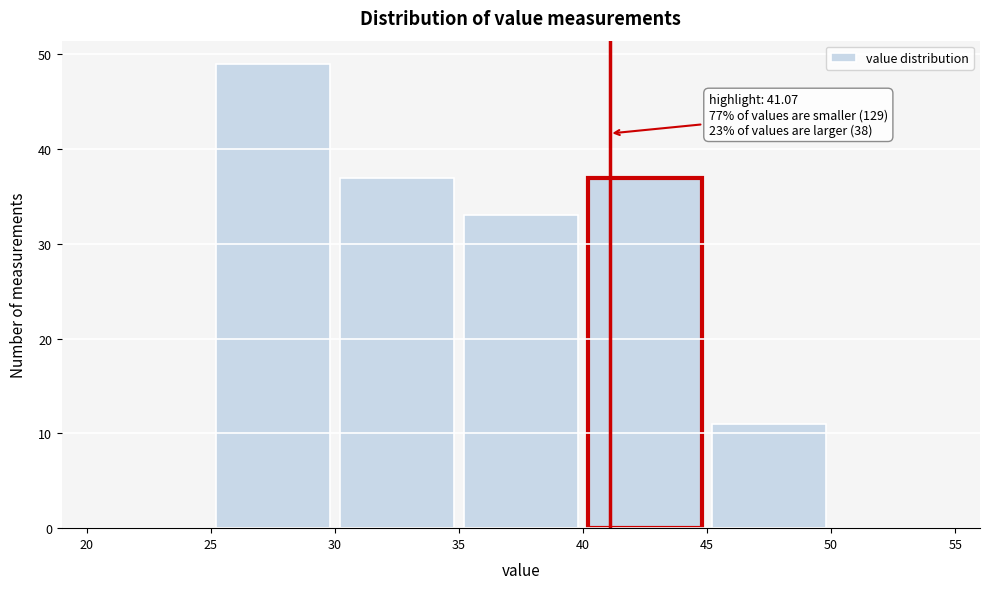

Over which range of the x-axis is the bar tallest?

25 to 30